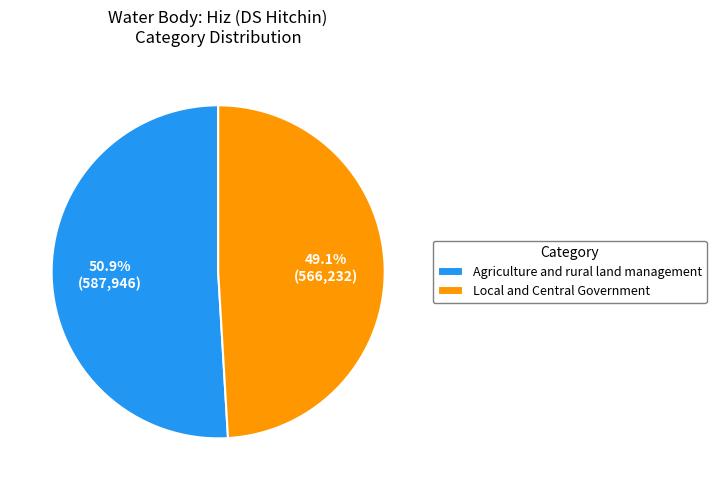

Rank the categories by value from highest to lowest.

Agriculture and rural land management, Local and Central Government